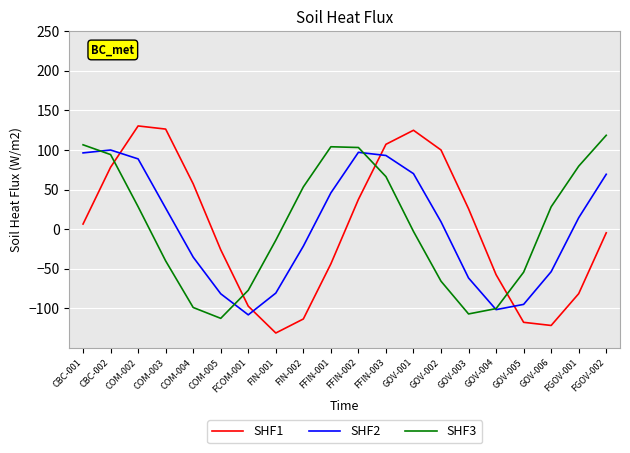

What is the total value across all series at FIN-001?

-225.8